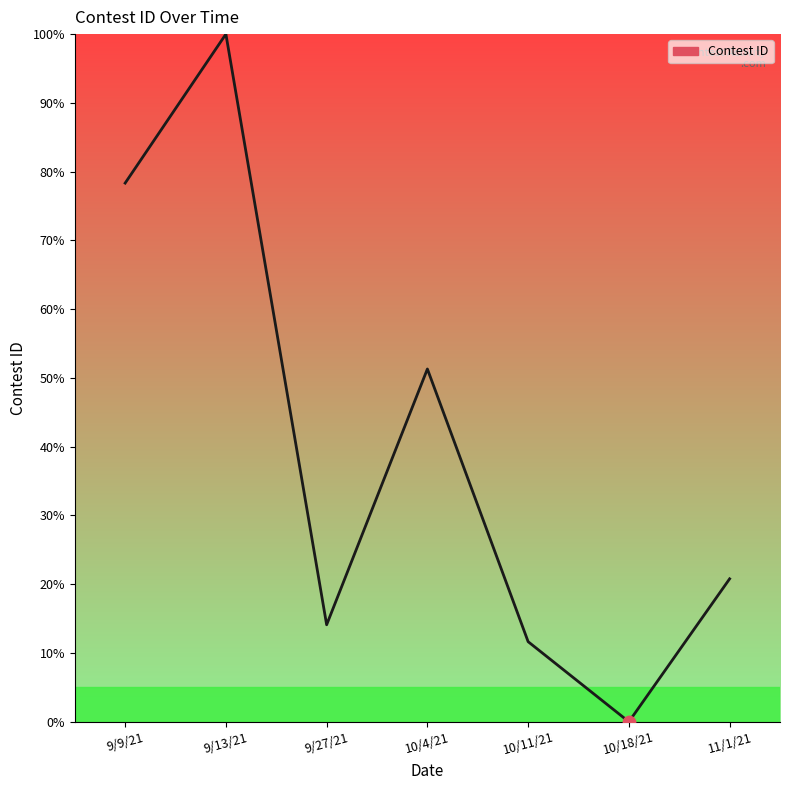

Between 10/11/21 and 9/13/21, which is larger?

9/13/21